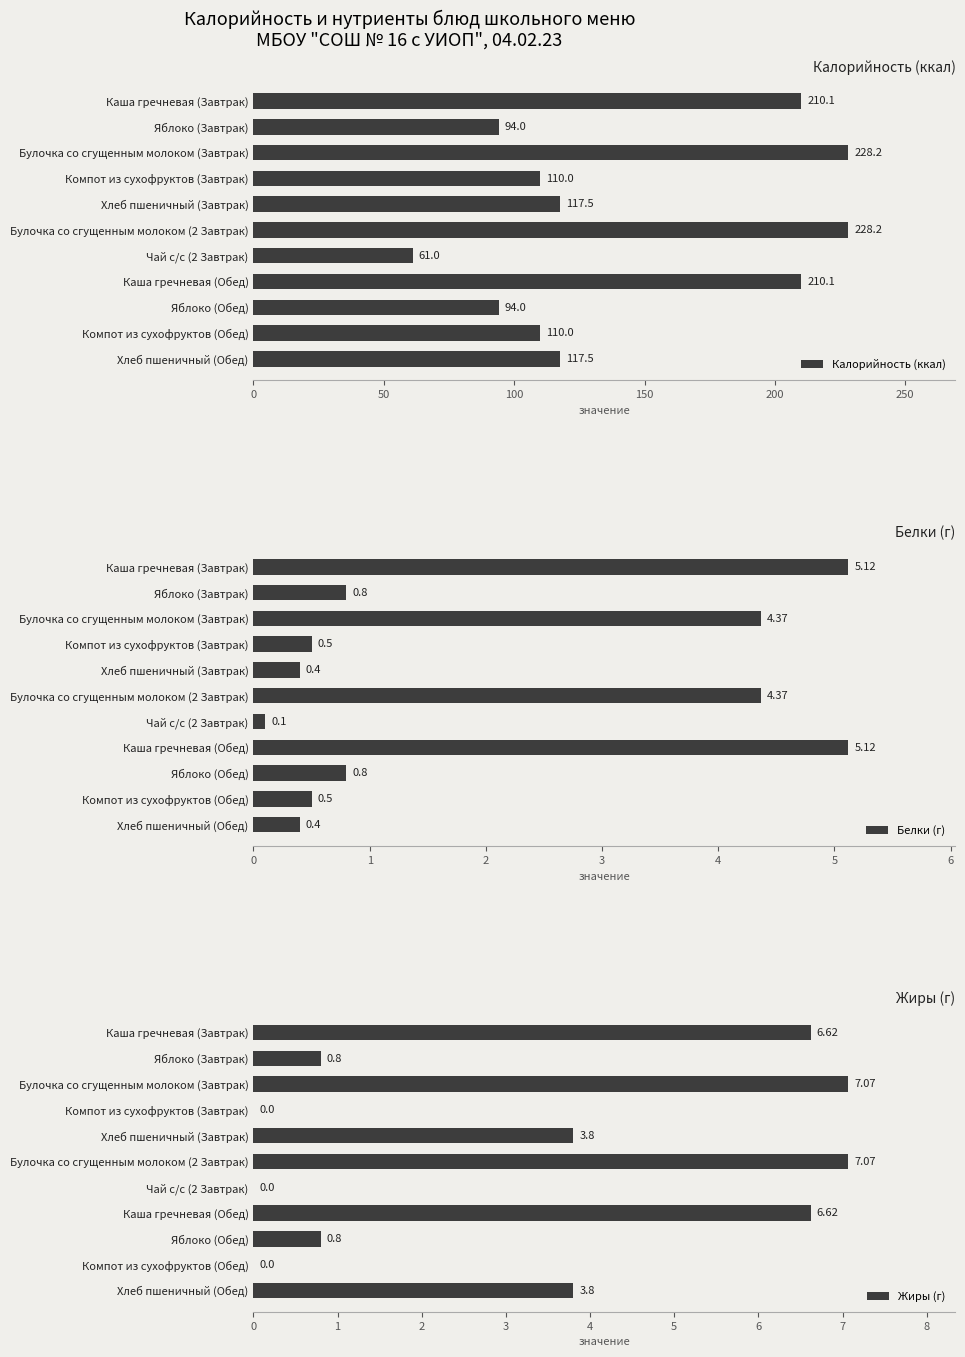

What is the sum of the Белки (г) values at Компот из сухофруктов (Обед) and Компот из сухофруктов (Завтрак)?

1.0